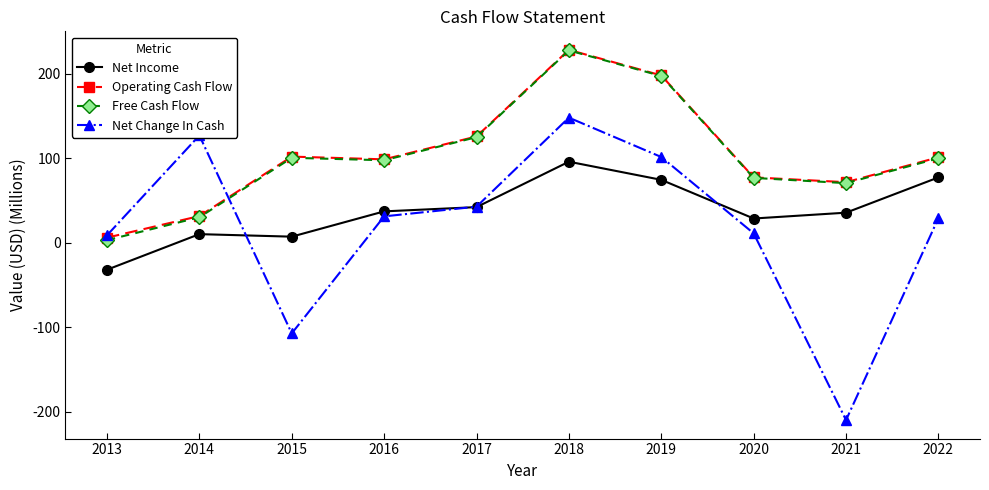

How many values in Net Change In Cash are below zero?

2